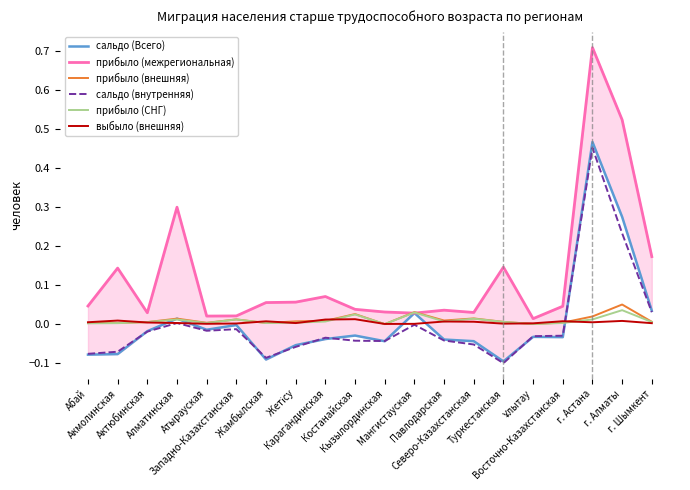

At which label does выбыло (внешняя) reach its minimum?

Кызылординская